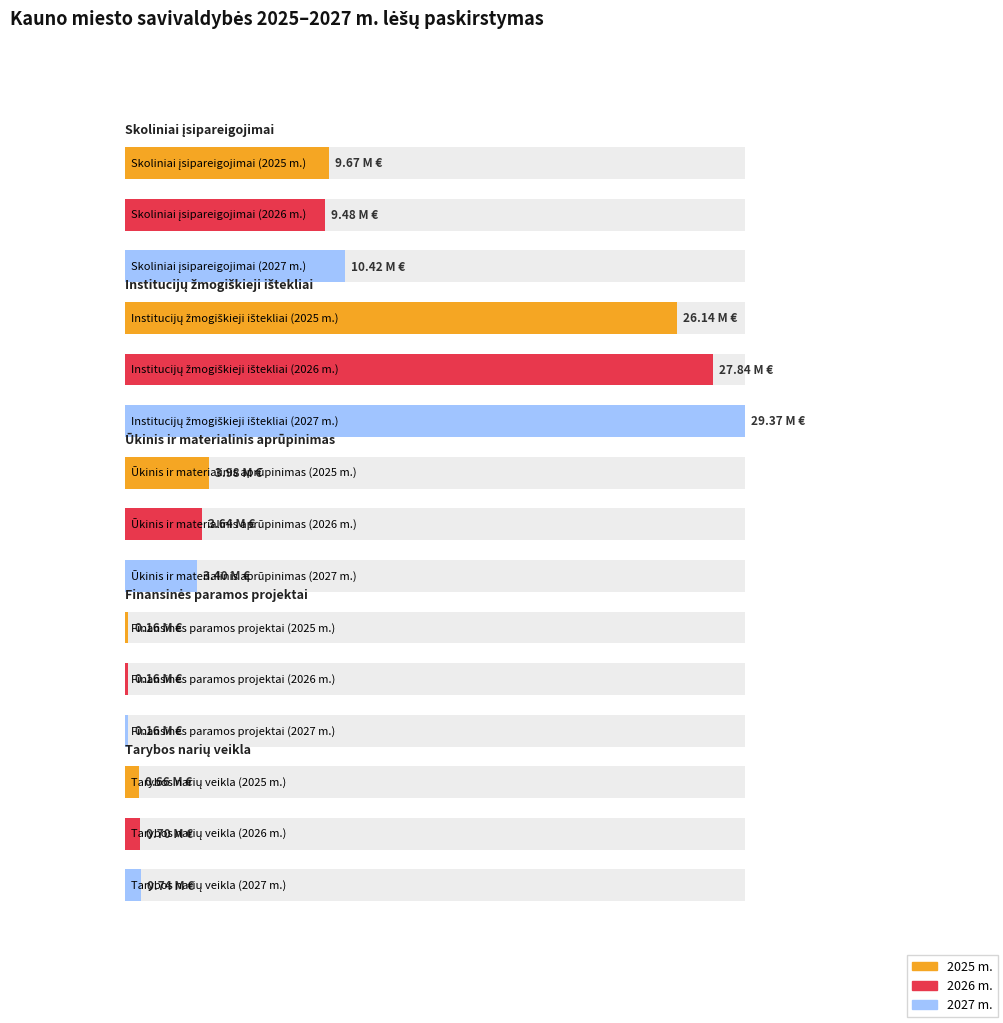

How many bars are there in each group?

3